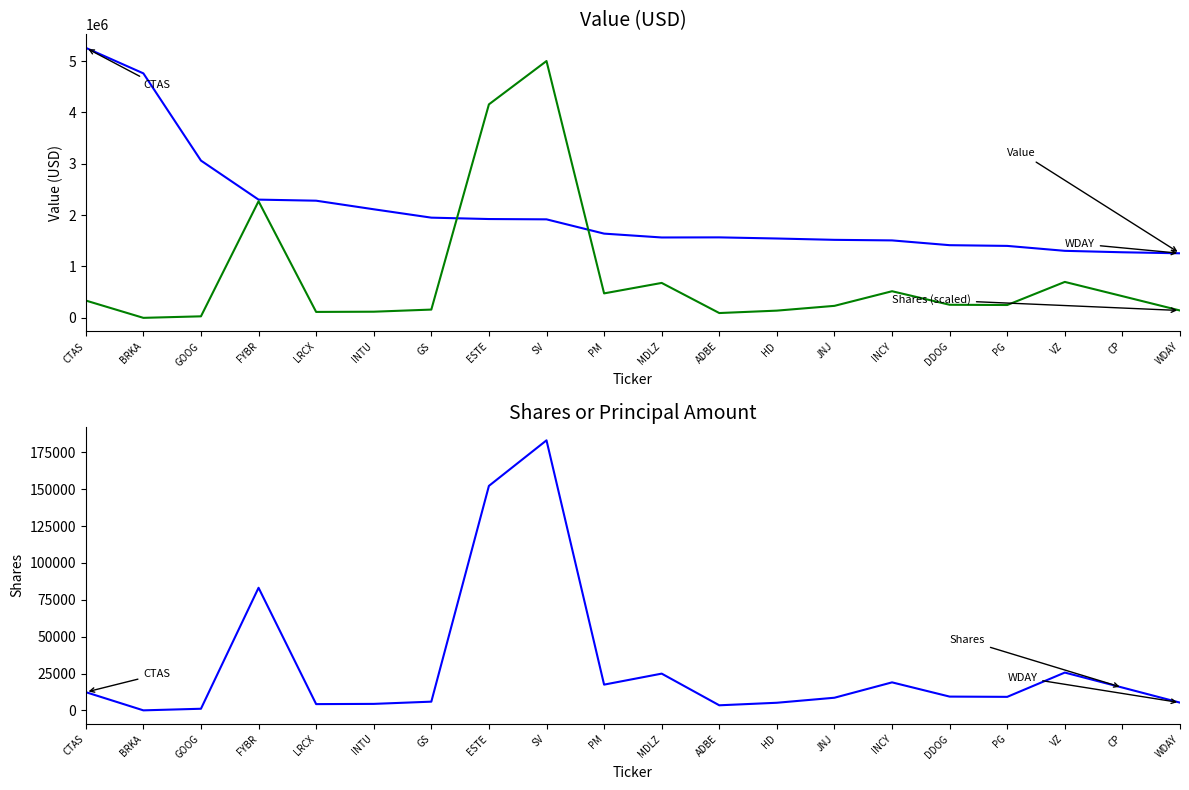

What is the label of the 18th point from the left?

VZ